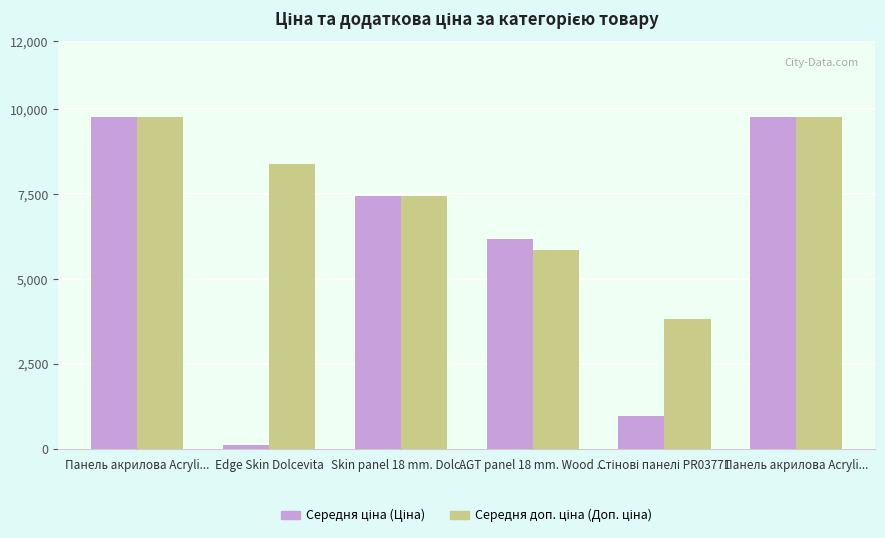

What is the difference between the second highest and second lowest values in the Середня доп. ціна (Доп. ціна) series?

3921.3